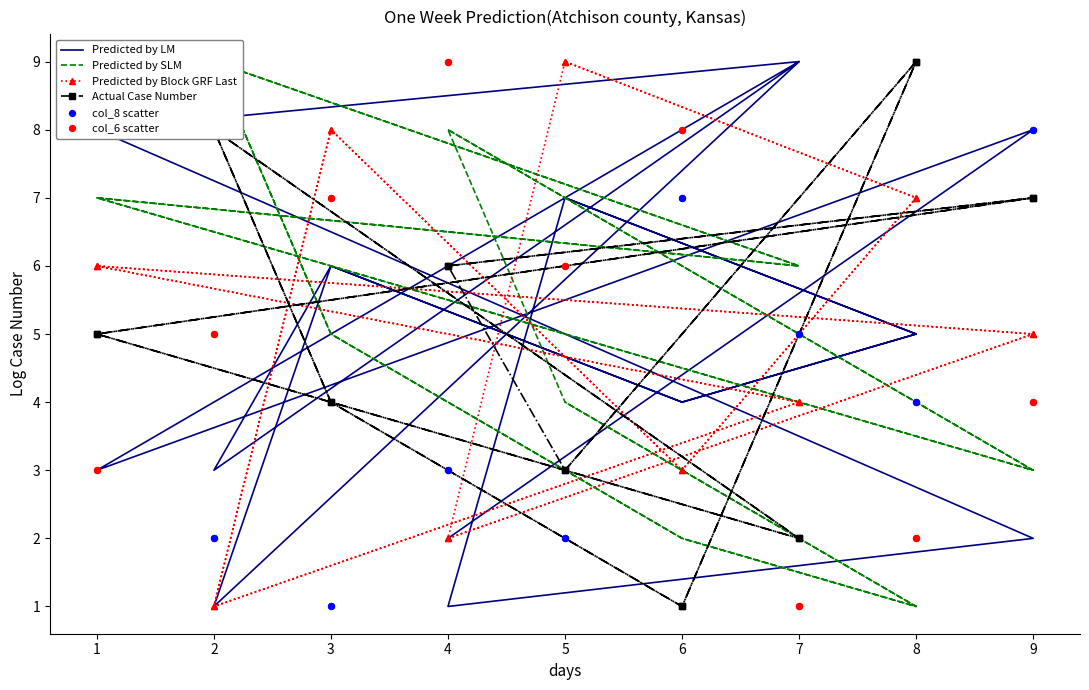

Which series has the largest Y range (max minus min)?

Predicted by LM